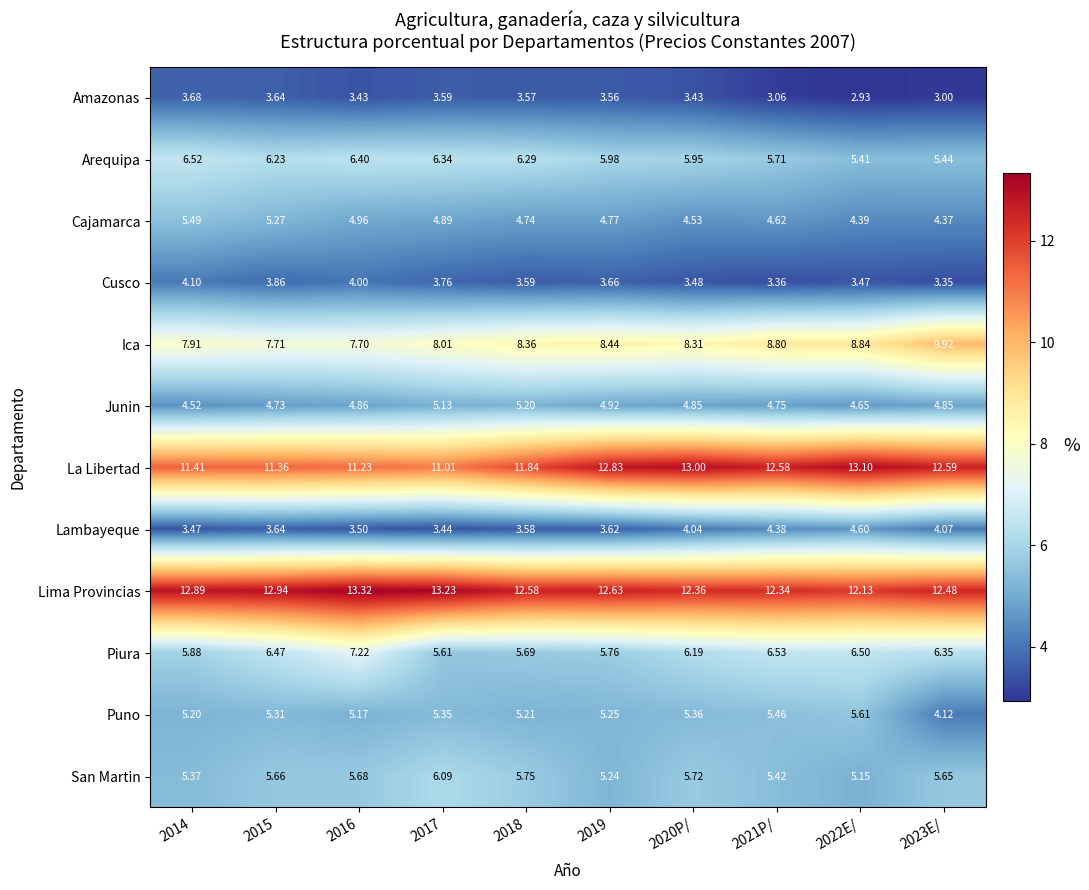

Which series has the largest total across all categories?

Lima Provincias